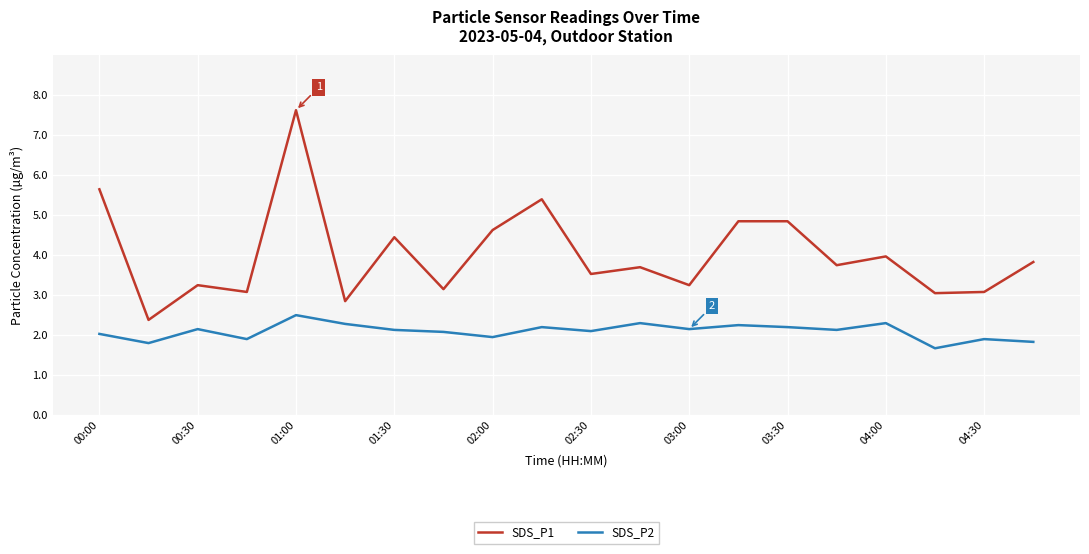

Which series has the widest spread of values?

SDS_P1